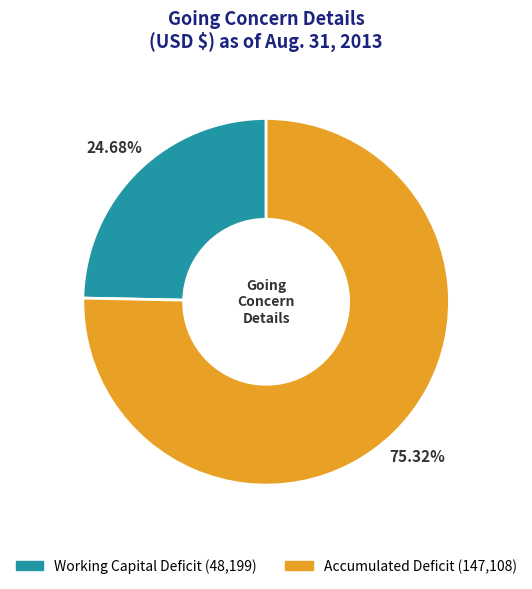

Approximately how many times larger is the value at Working Capital Deficit compared to Accumulated Deficit?

0.3